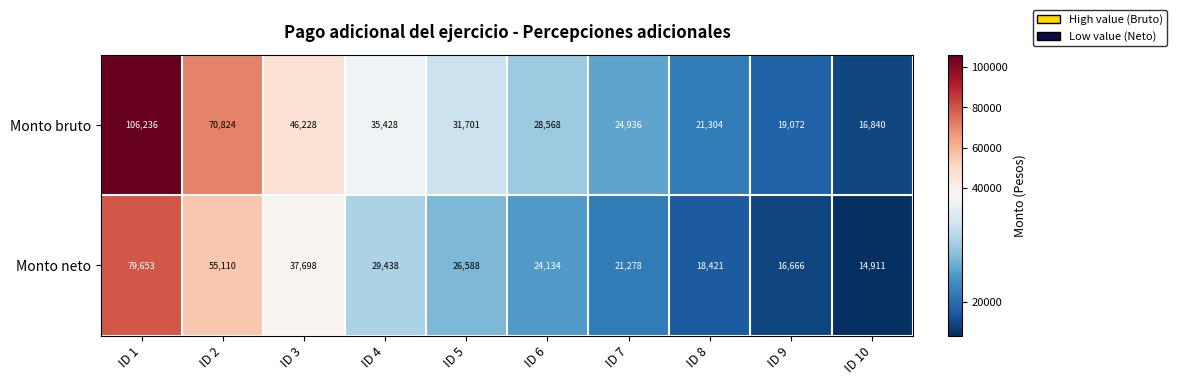

What is the sum of all Monto neto values?

323897